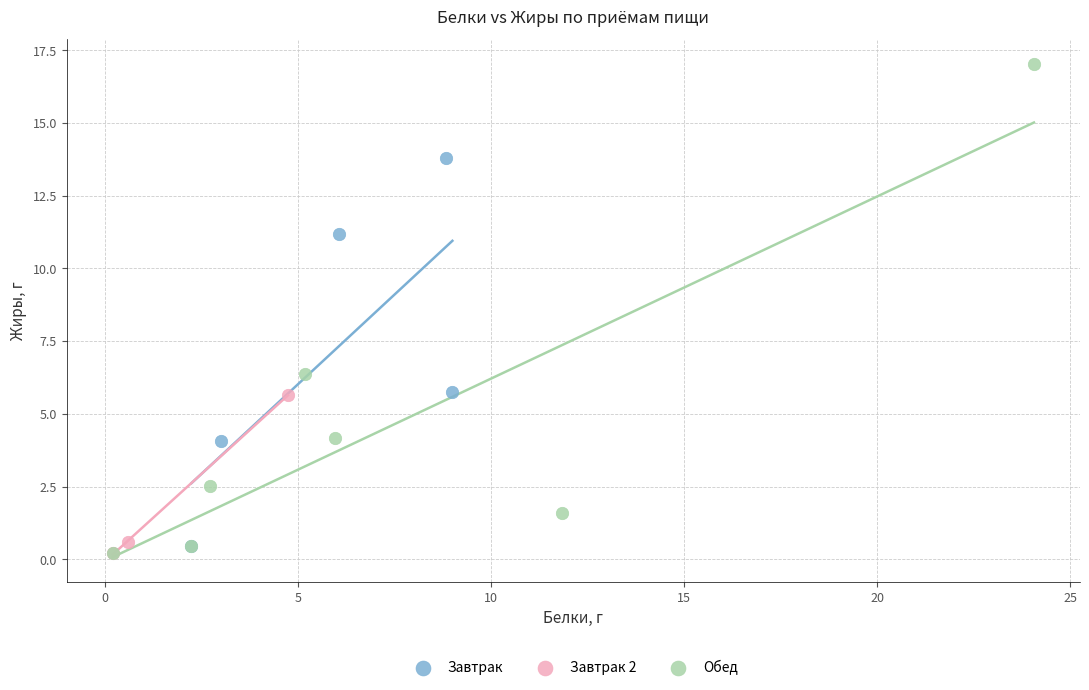

Which series contains the highest Y value?

Обед